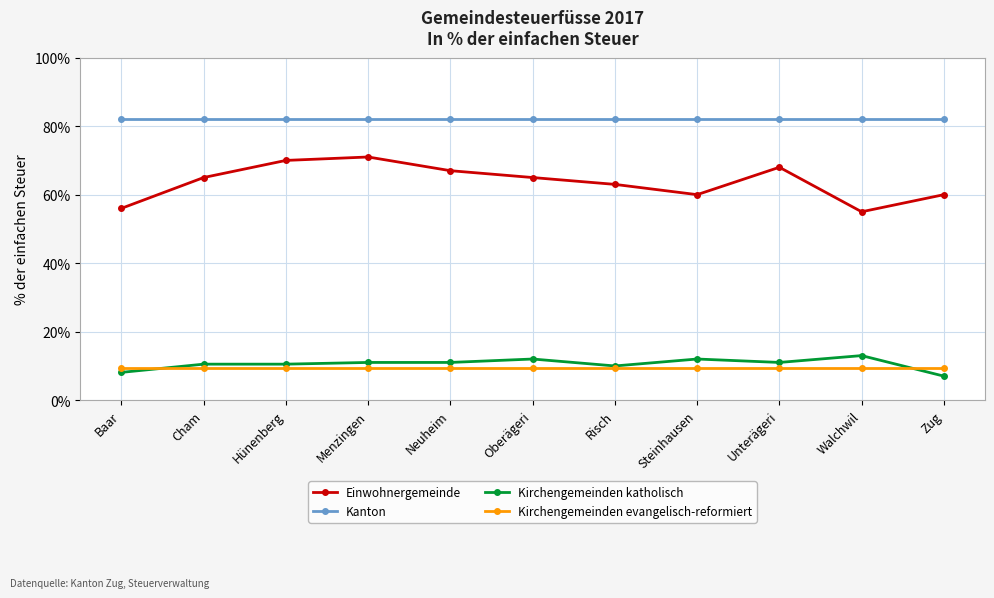

The value of Einwohnergemeinde at Steinhausen is 60.0. True or false?

True